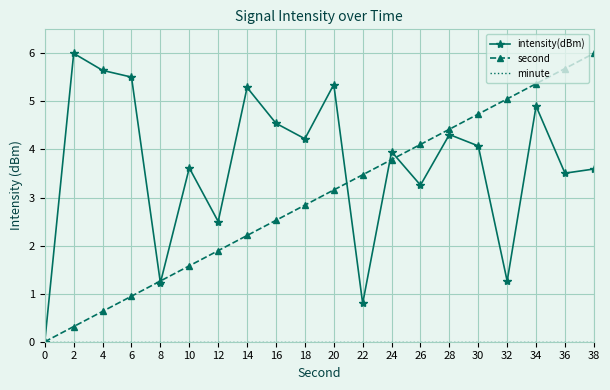

What is the highest value of the intensity(dBm) series?

6.0